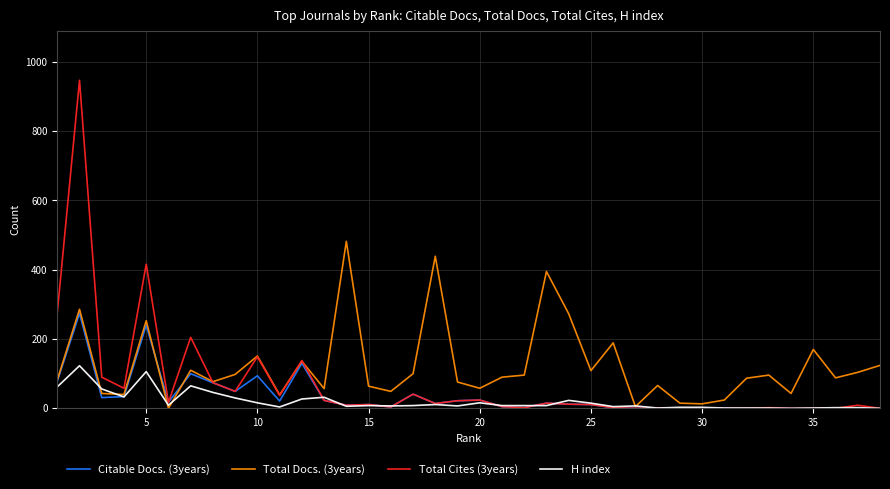

What are all the series names shown in the legend?

Citable Docs. (3years), Total Docs. (3years), Total Cites (3years), H index